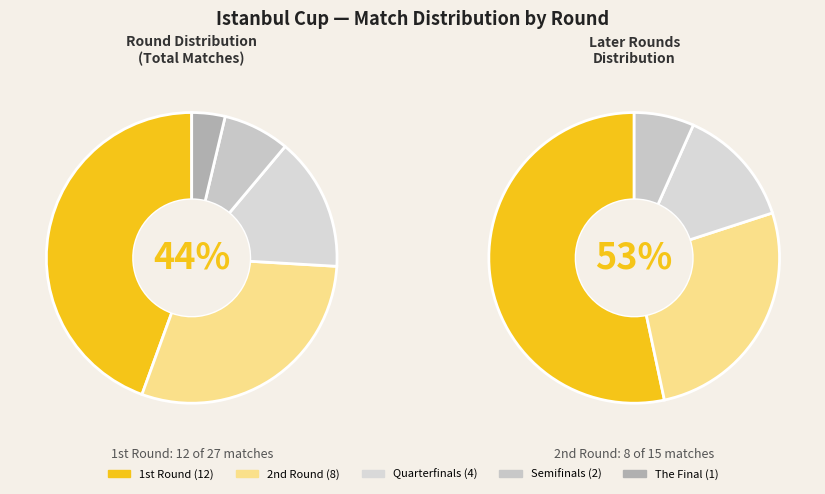

Does Quarterfinals represent more than half of the total?

No